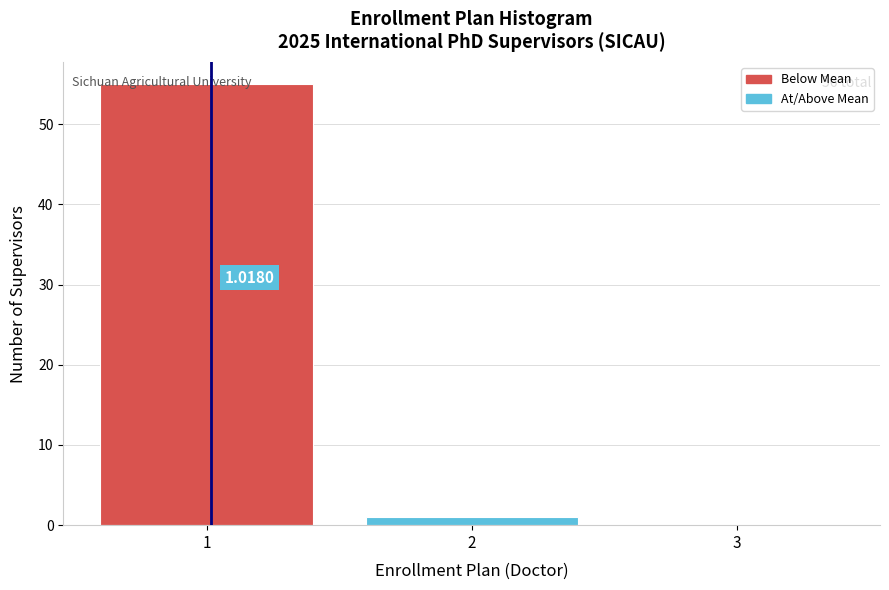

Which range on the x-axis has the tallest bar?

0.5 to 1.5